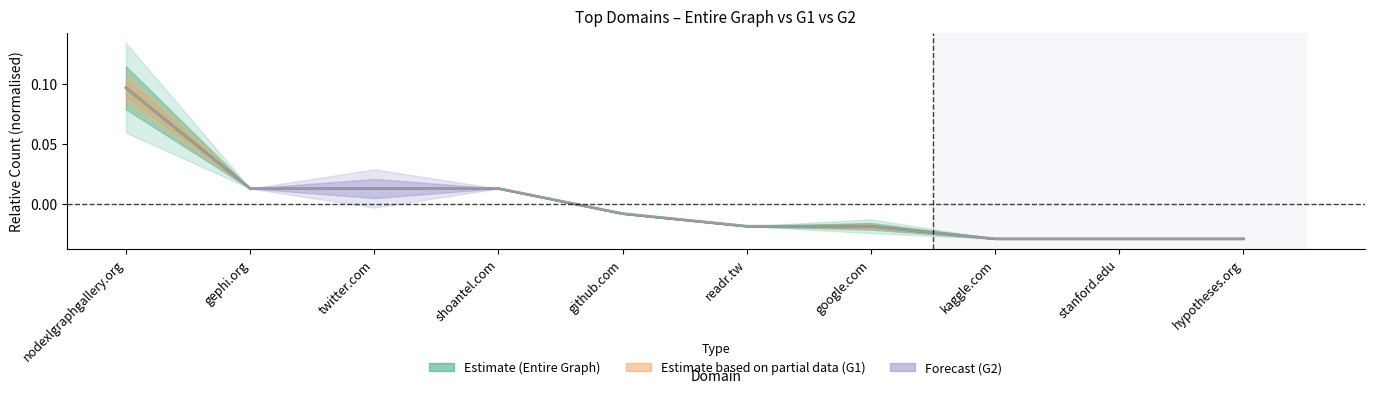

True or false: Estimate based on partial data (G1) and Estimate (Entire Graph) cross at least once.

False